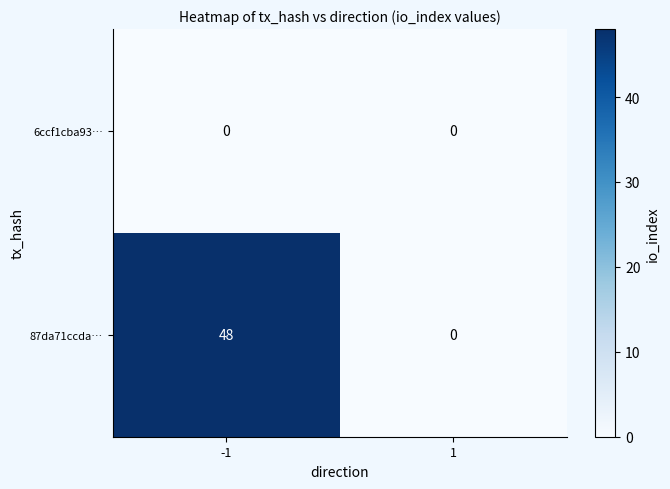

At which category is the sum across all series the highest?

-1